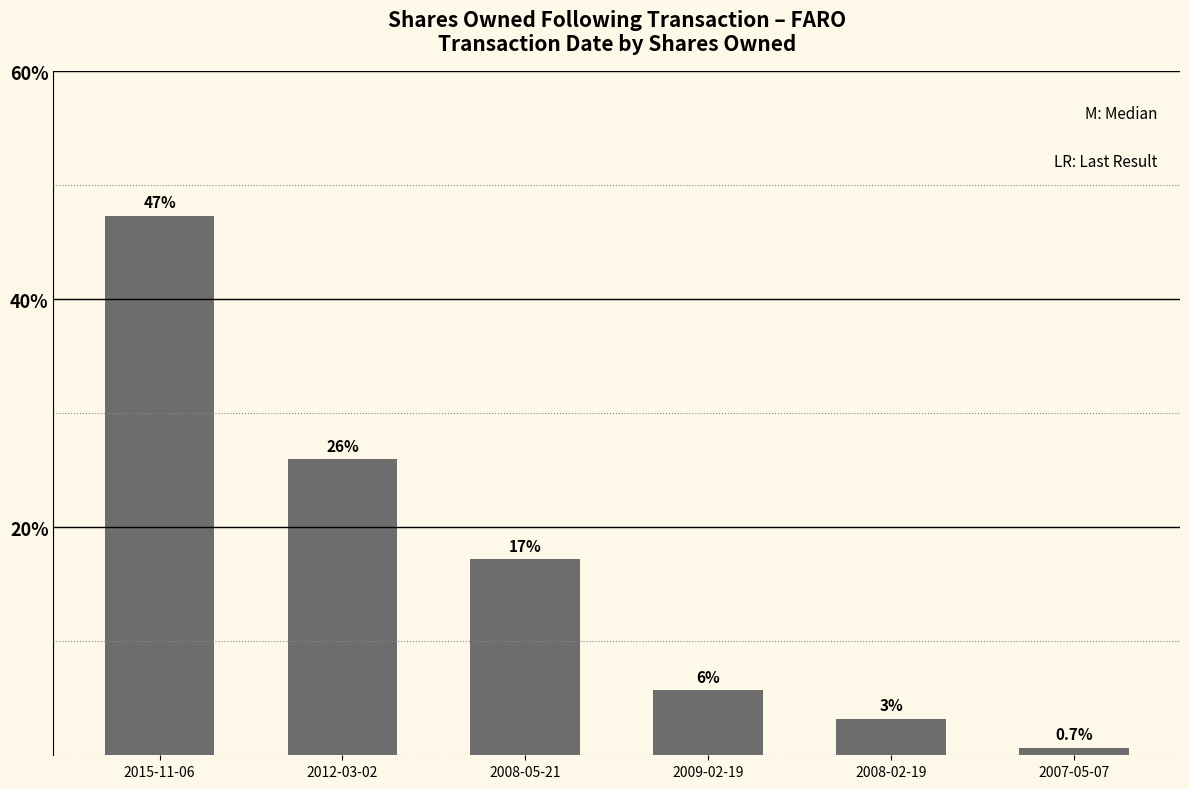

List the labels in order of value, smallest first.

2007-05-07, 2008-02-19, 2009-02-19, 2008-05-21, 2012-03-02, 2015-11-06